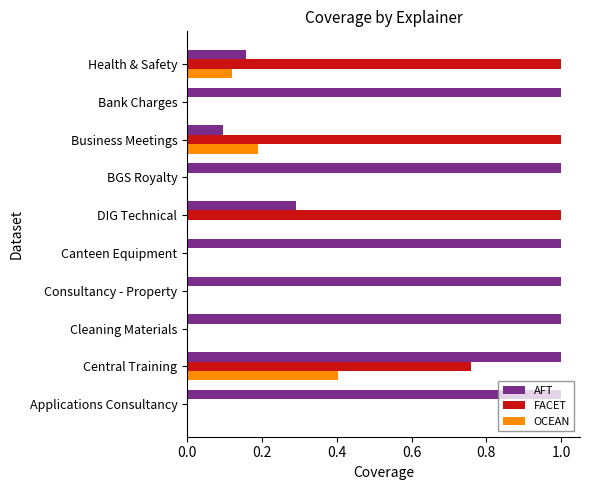

Between Applications Consultancy and DIG Technical, which series saw the biggest shift?

FACET